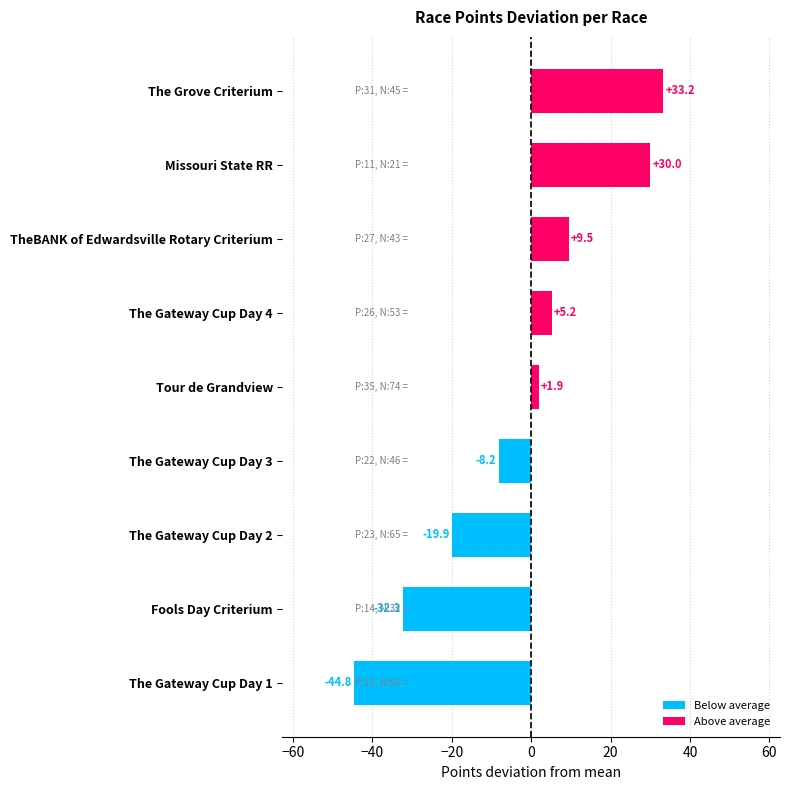

Count the number of categories in the chart.

9